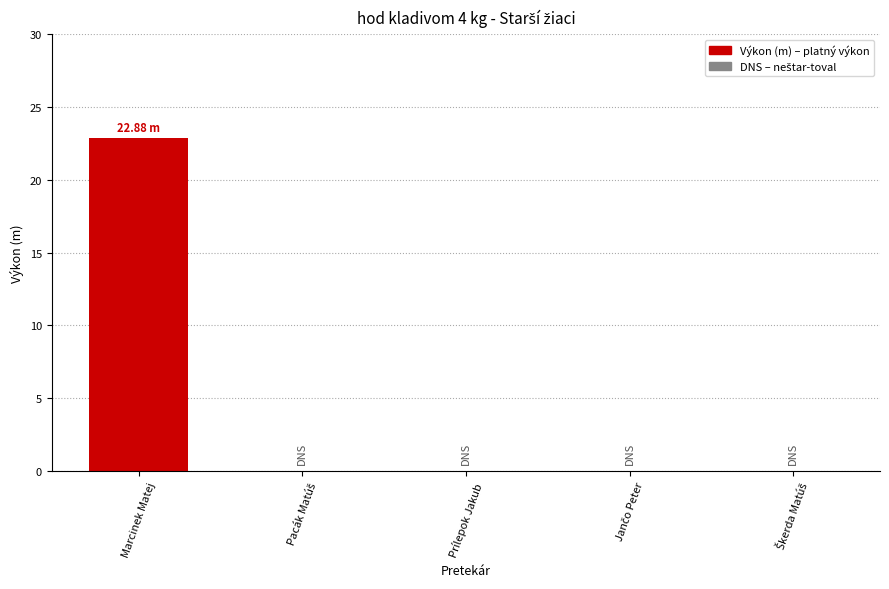

What is the sum of all values?

22.9